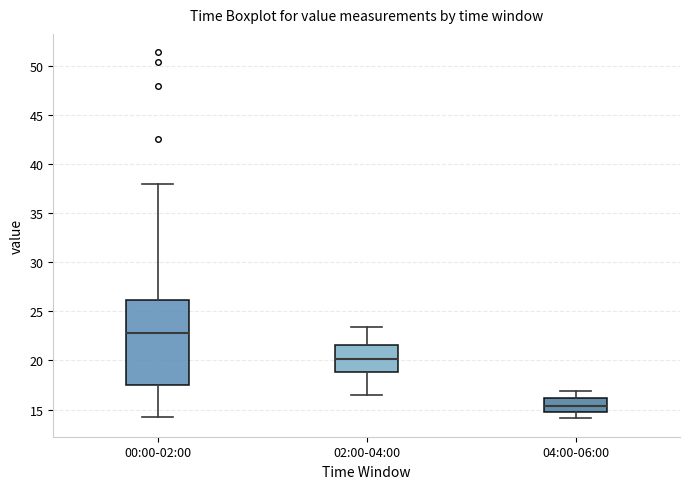

Where does the median line of the box for 02:00-04:00 sit on the y-axis? The values are not printed on the chart, so give them approximately, as read against the axis.

20.0